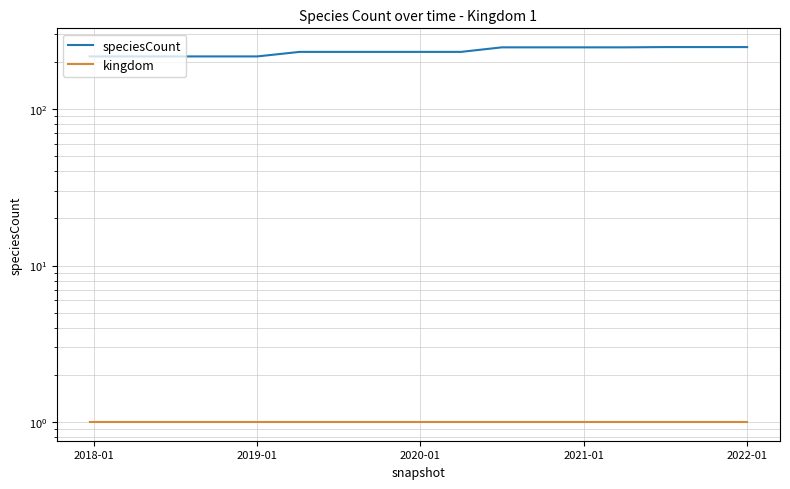

Which series has the largest total across all categories?

speciesCount